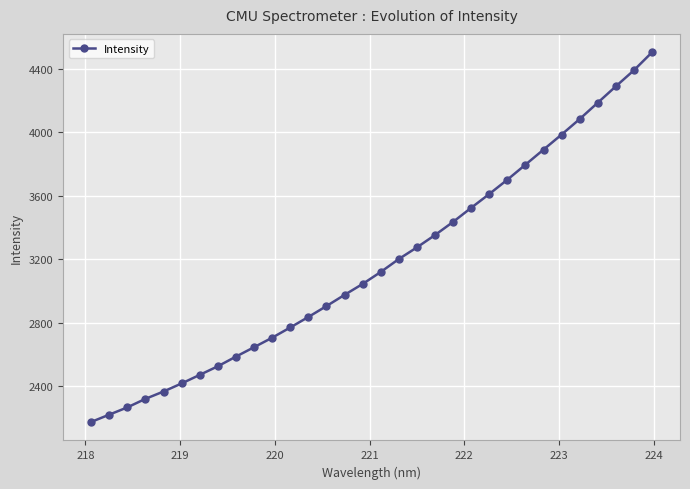

What is the greatest value displayed?

4503.7